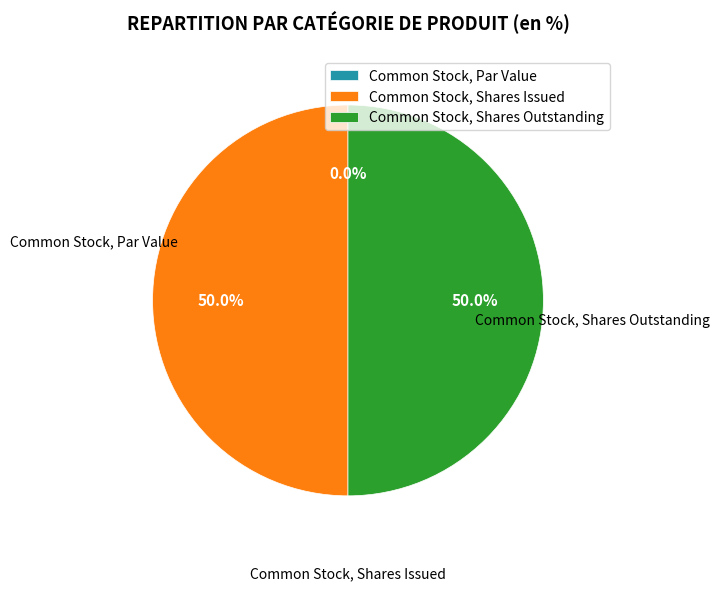

To the nearest percent, what portion does Common Stock, Shares Issued represent?

50%